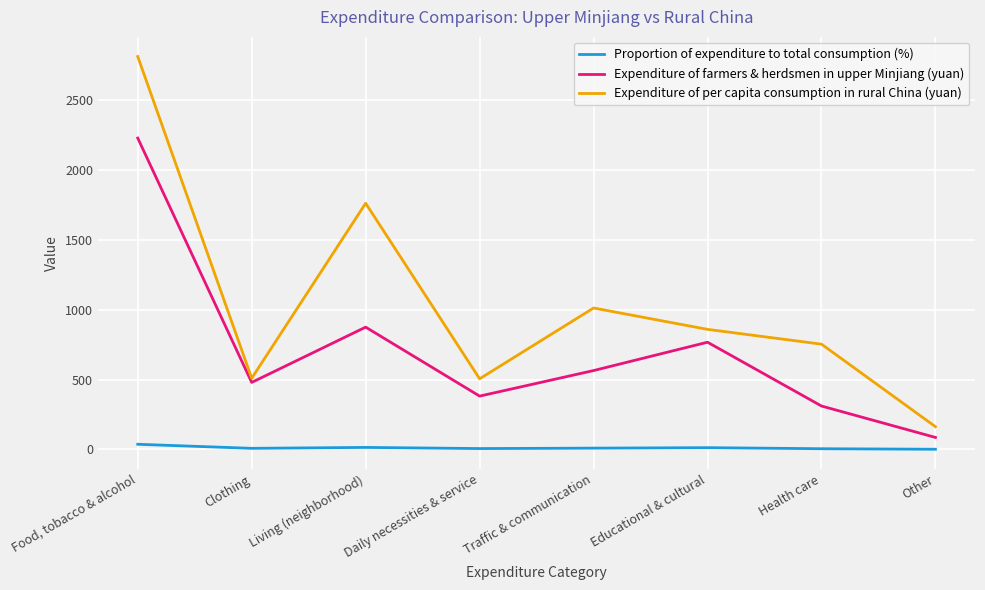

What are all the series names shown in the legend?

Proportion of expenditure to total consumption (%), Expenditure of farmers & herdsmen in upper Minjiang (yuan), Expenditure of per capita consumption in rural China (yuan)